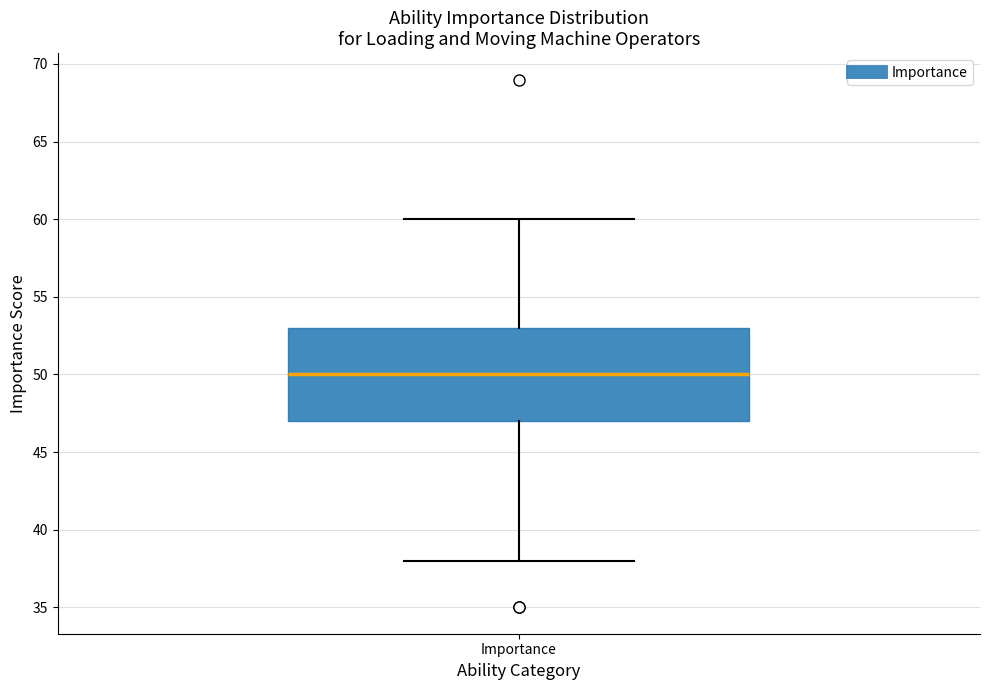

Read this box plot against the y-axis: the position of the median line, the range covered by the box, and the ends of both whiskers. The values are not printed on the chart, so give them approximately, as read against the axis.

median 50, box 47 to 53, whiskers 38 to 60